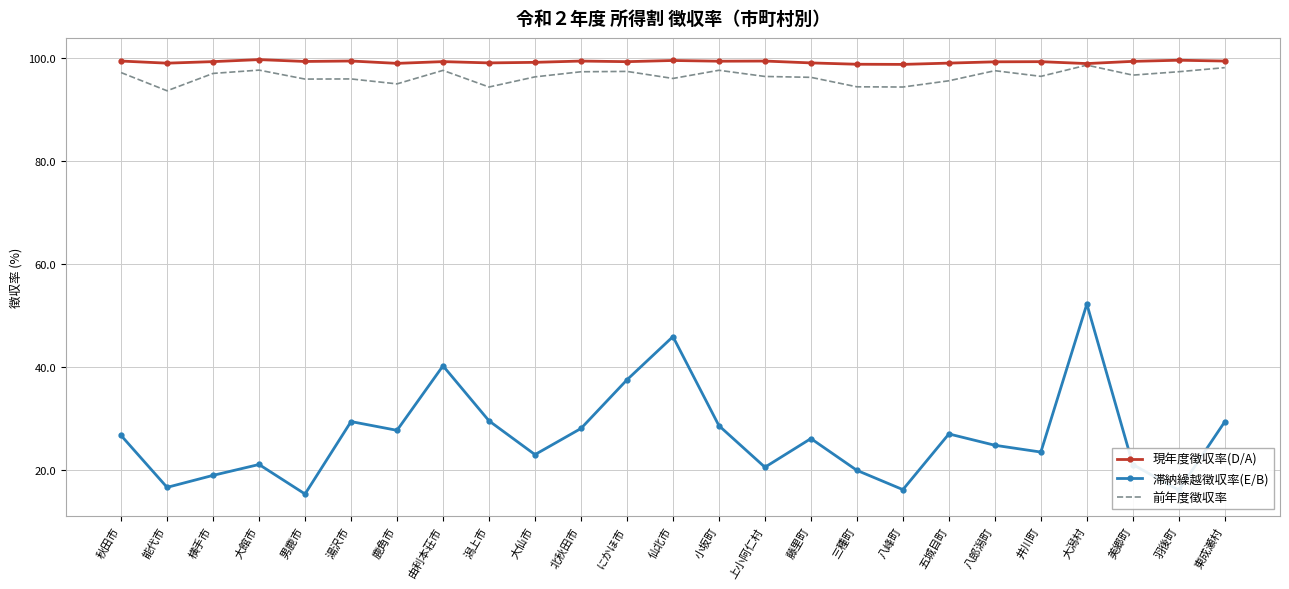

Read the 前年度徴収率 value at 井川町.

96.5